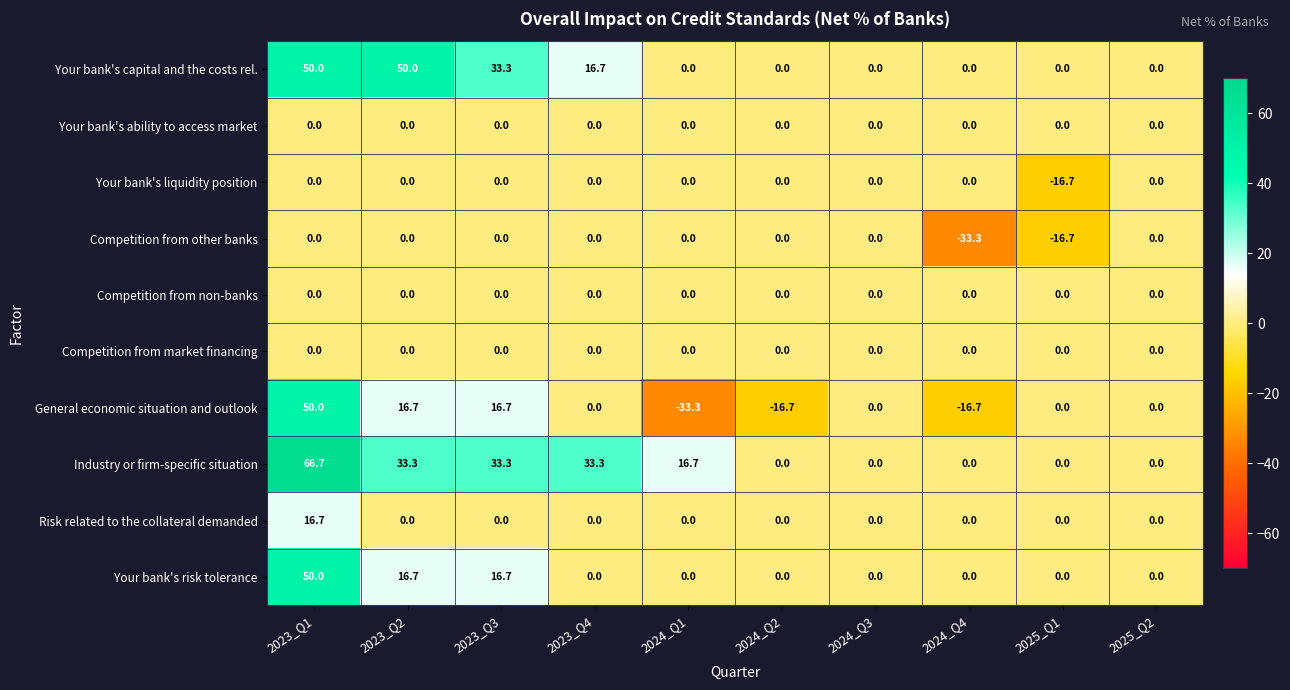

At which category is the sum across all series the highest?

2023_Q1